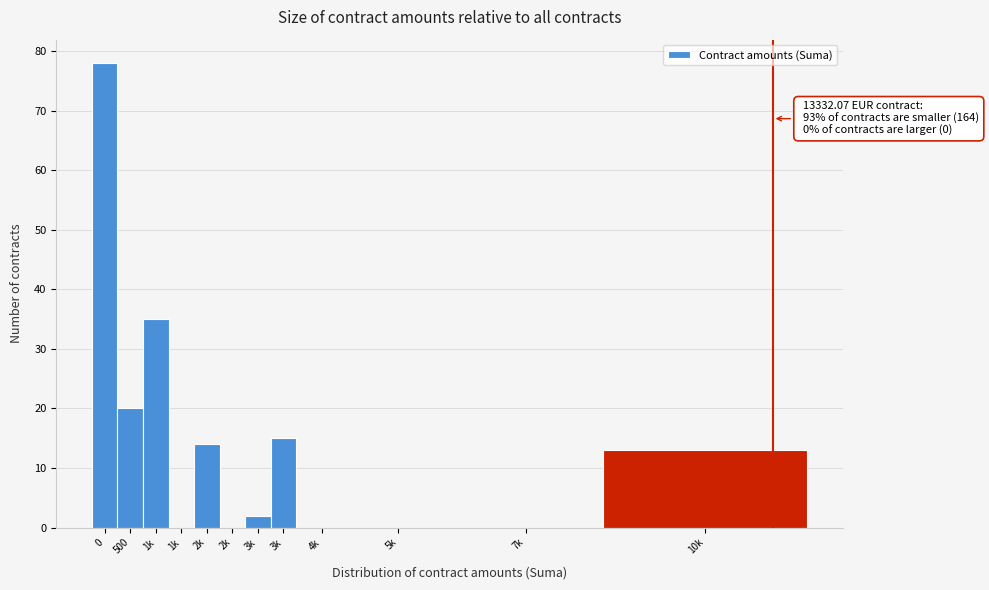

Count the number of categories in the chart.

12